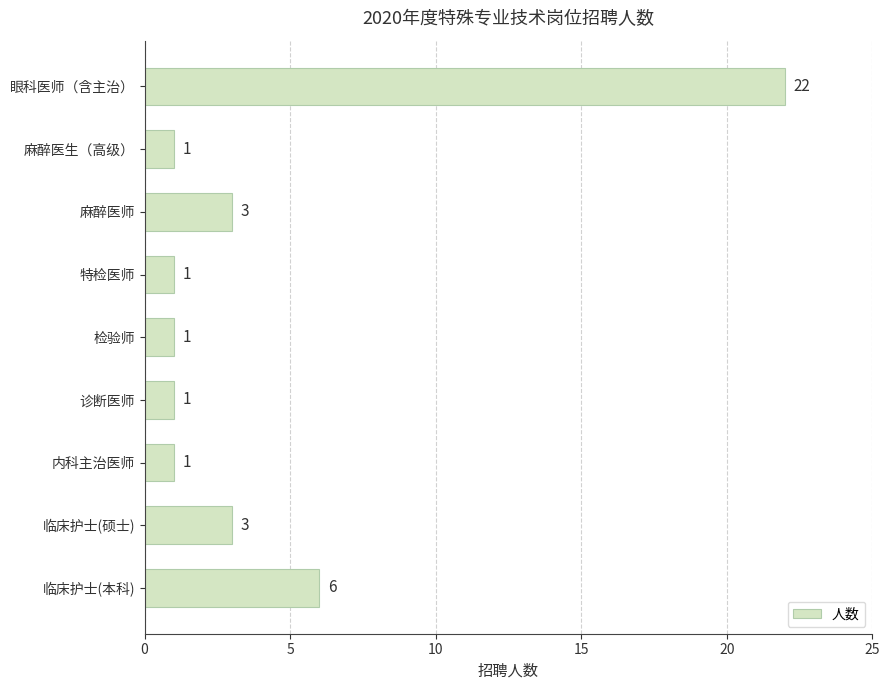

What is the average value?

4